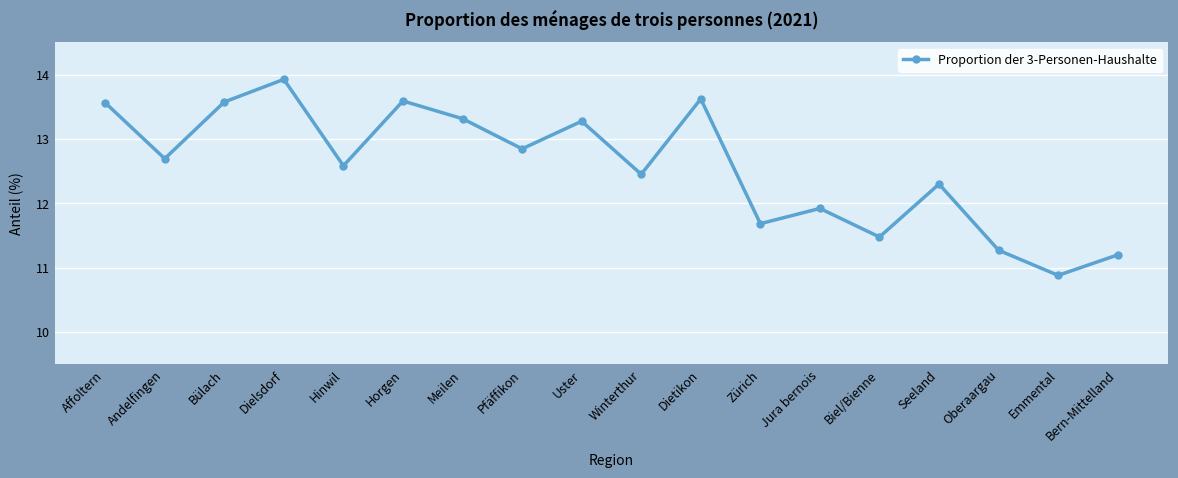

What is the ratio of the value at Seeland to the value at Bülach?

0.9